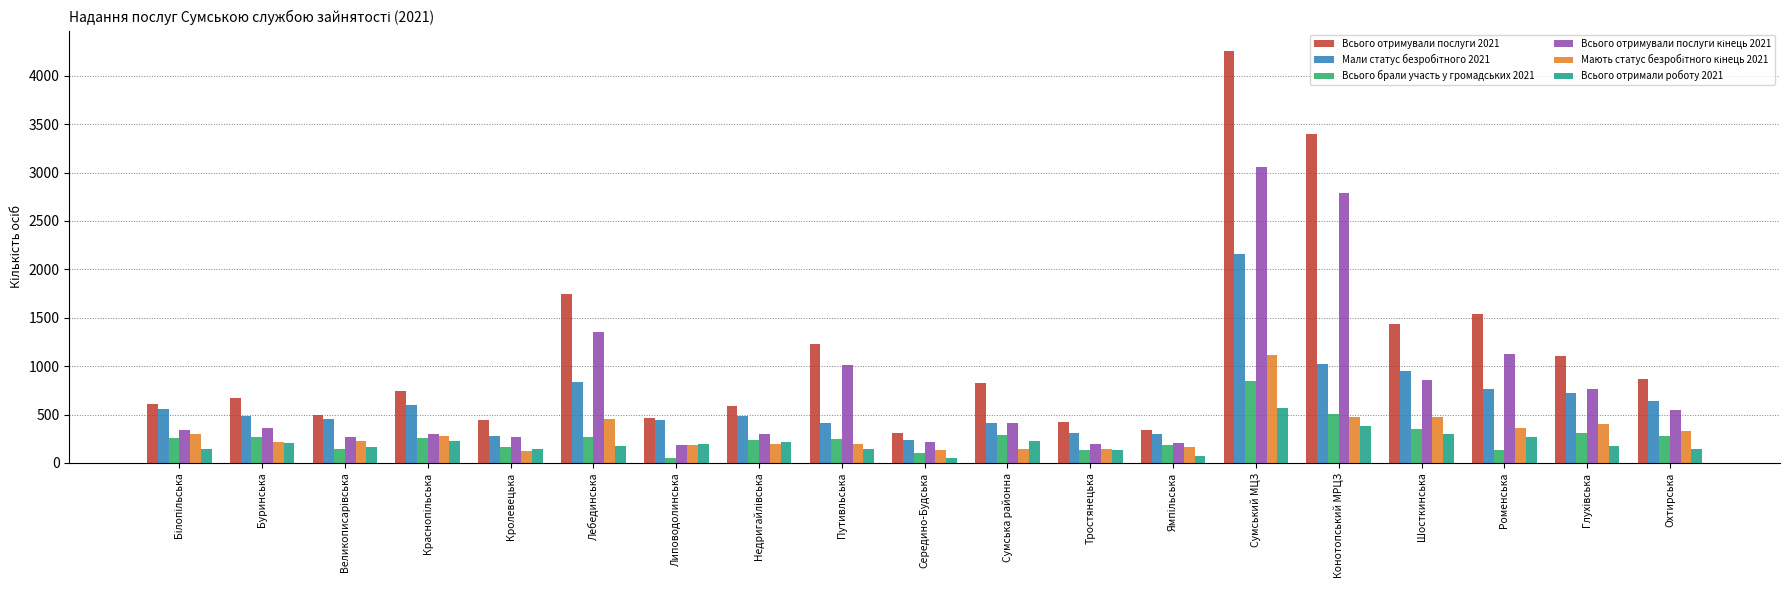

Is it true that Всього брали участь у громадських 2021 equals 270 at Лебединська?

True